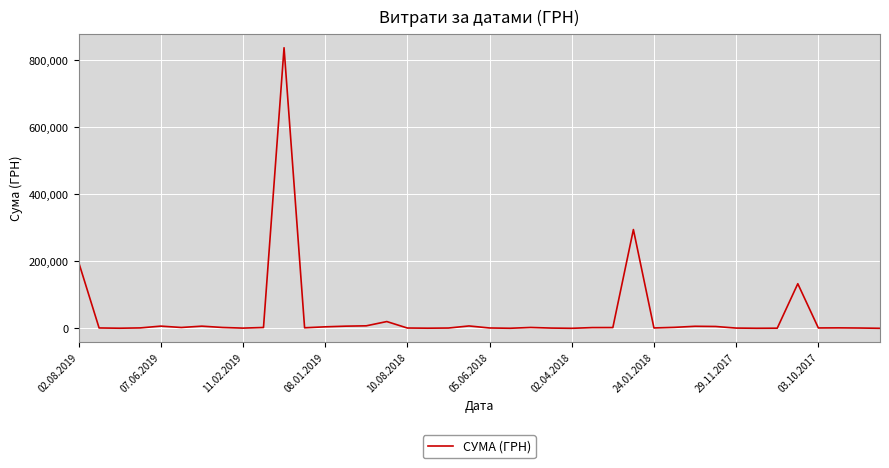

What is the difference between the maximum and minimum values?

837594.8